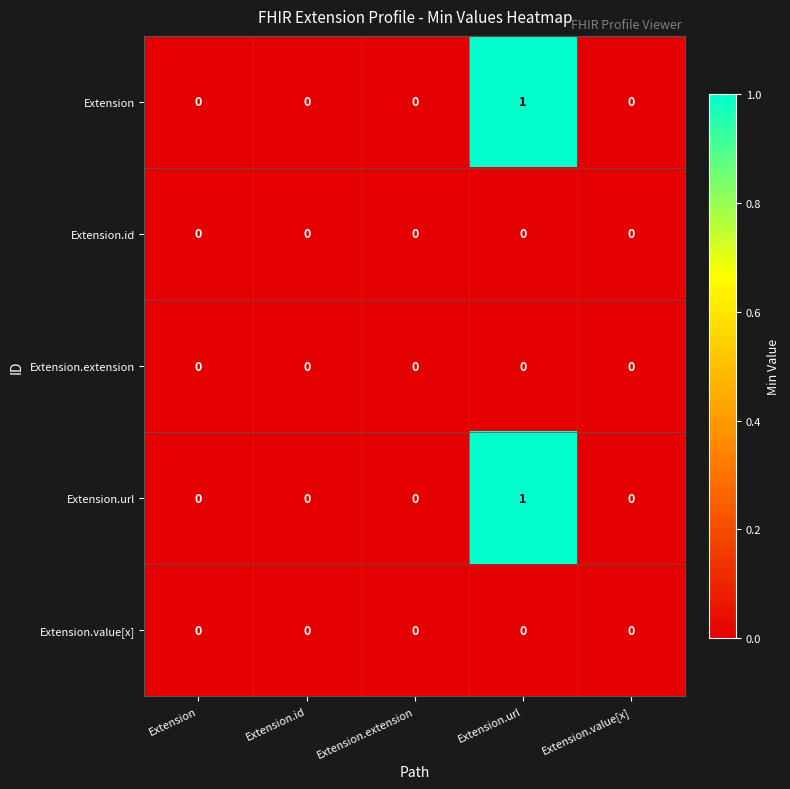

The Extension.url series shows 0 at Extension.value[x]. True or false?

True